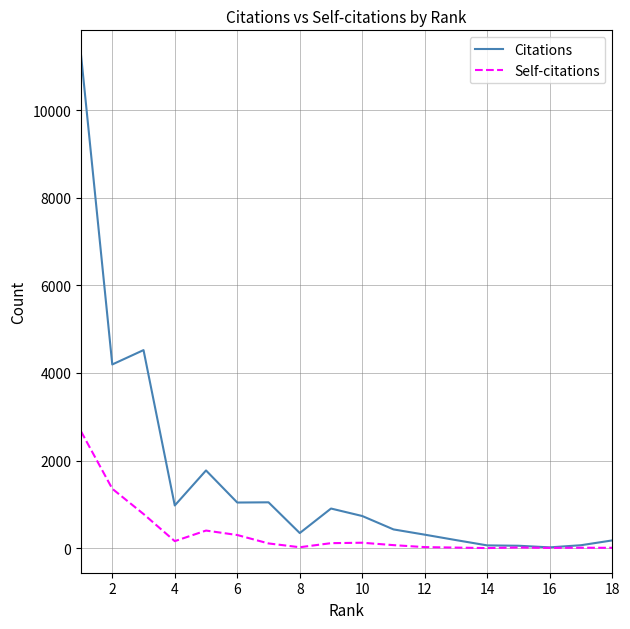

Which series has the widest spread of values?

Citations